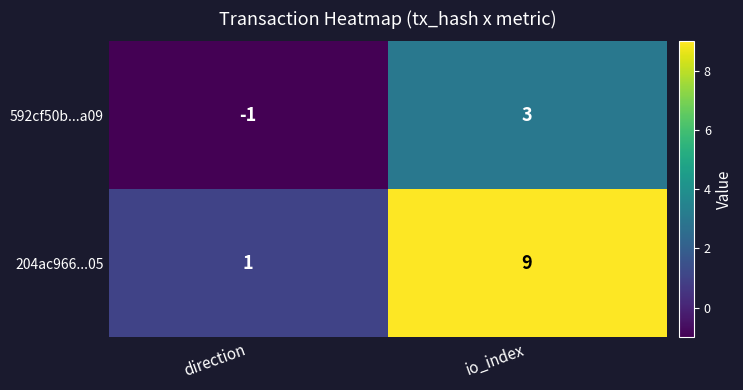

What is the difference between the maximum and minimum values in the 204ac966...05 series?

8